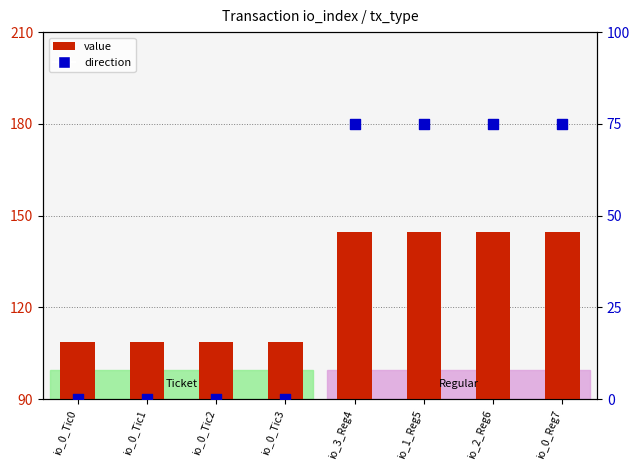

At how many categories does at least one series exceed 115?

4